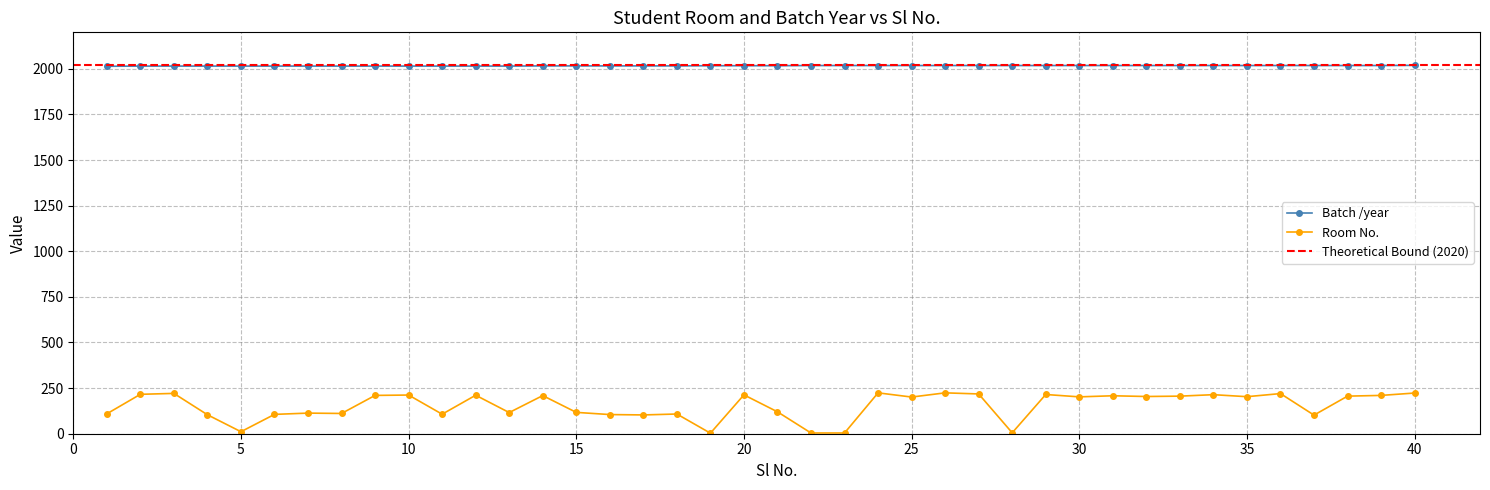

What is the value of the Batch /year point at the 30th from the left?

2018